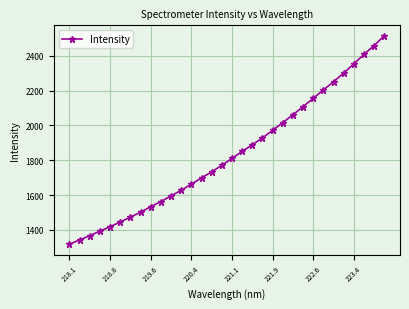

True or false: the data has more than 1 interior local peaks.

False